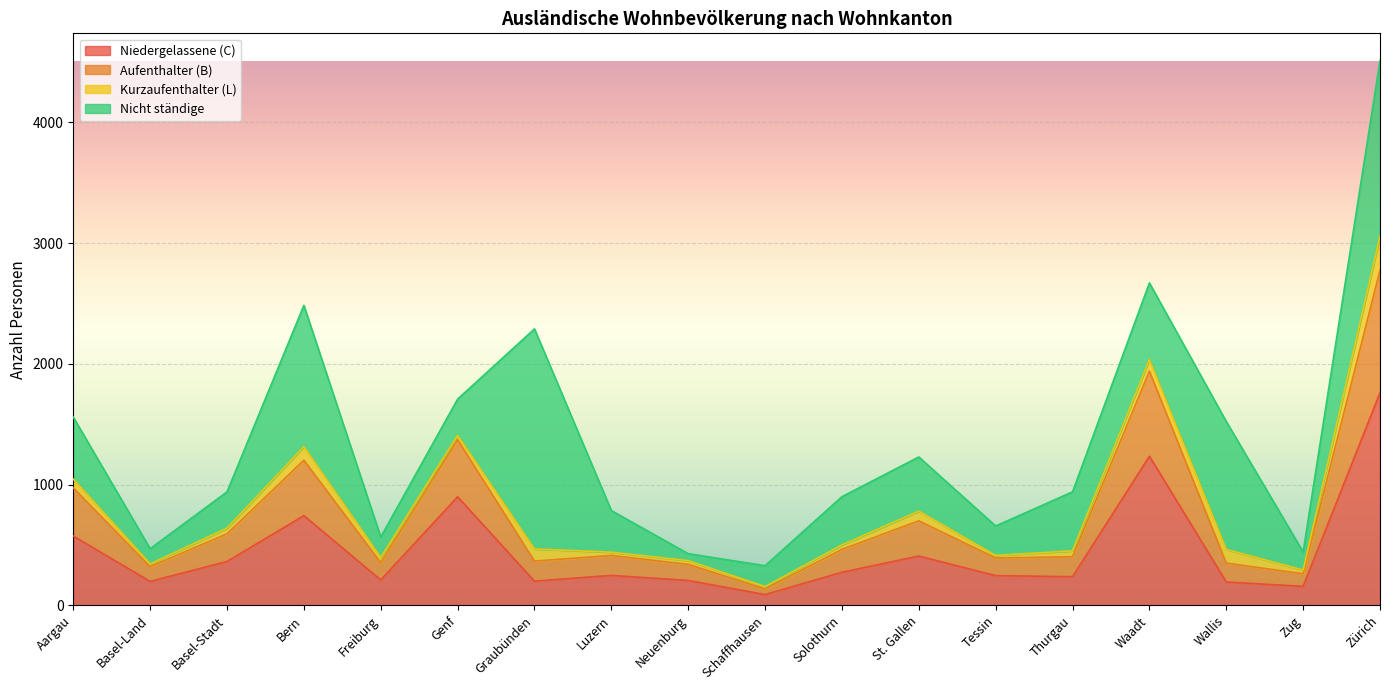

How many interior local valleys does the Niedergelassene (C) series have?

6